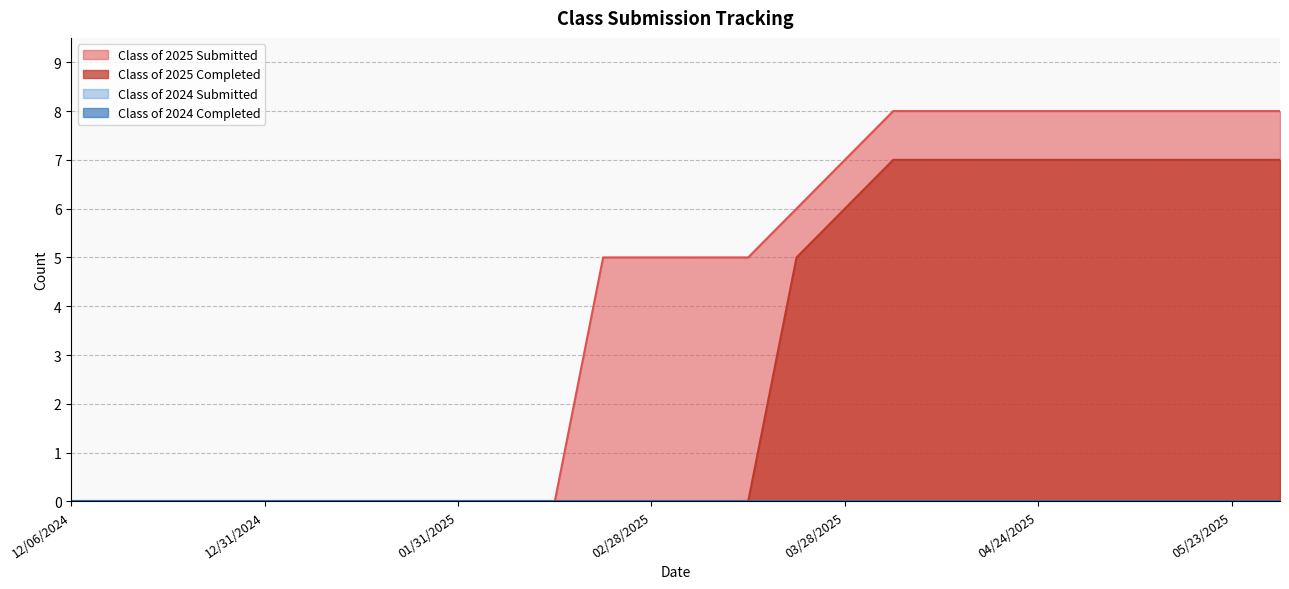

True or false: Class of 2025 Submitted and Class of 2025 Completed intersect in this chart.

False